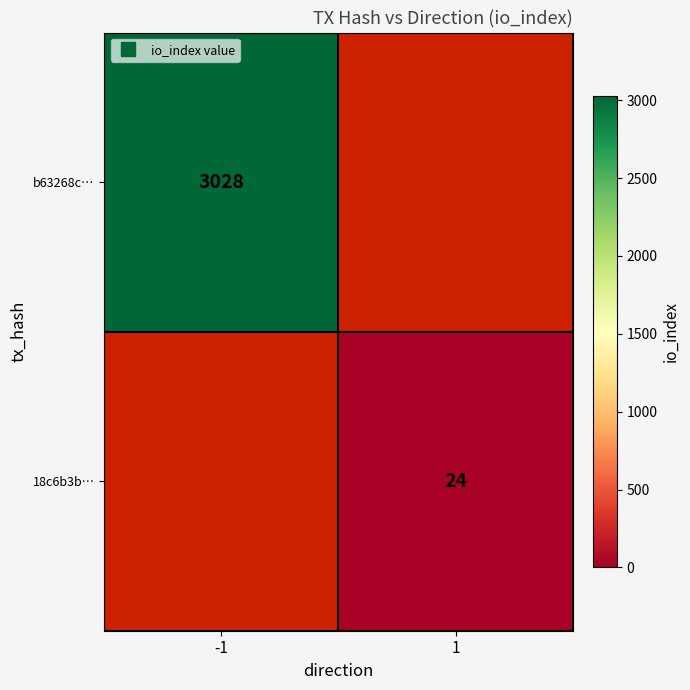

Is the value of 18c6b3b… at -1 greater than the value of b63268c… at -1?

No